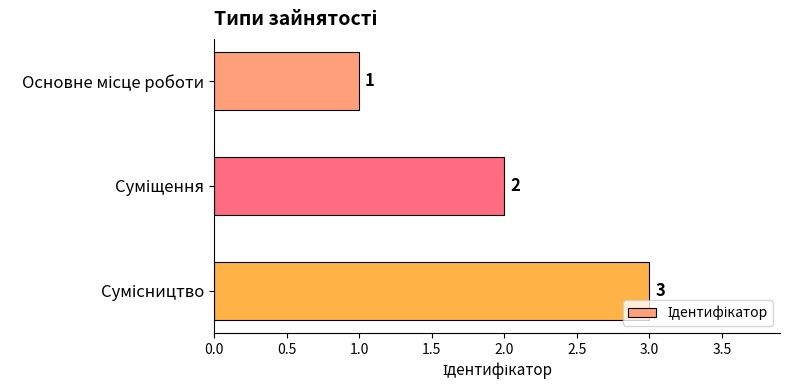

What is the value of the 1st bar from the top?

1